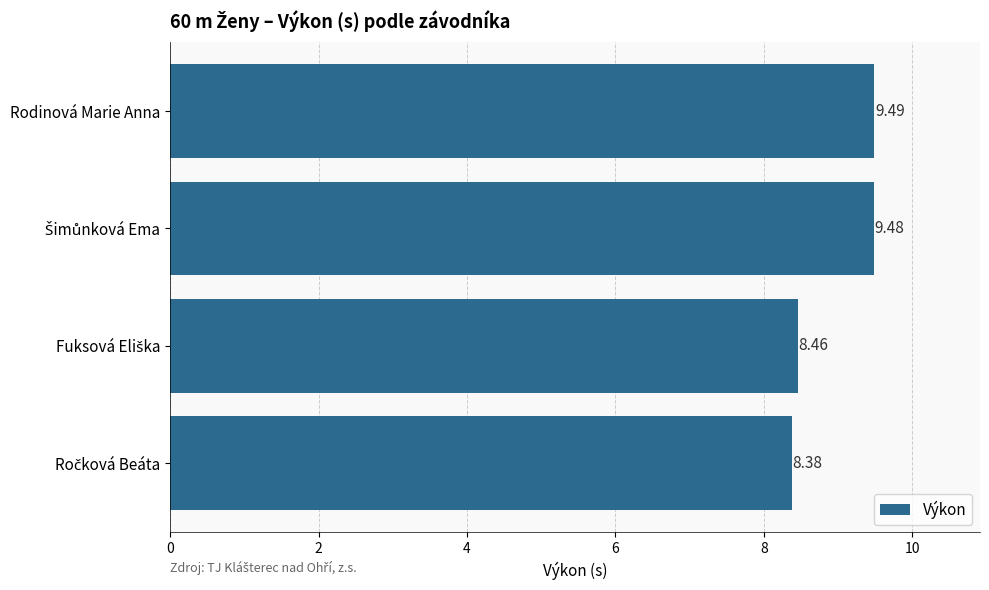

Which label corresponds to the largest value in the chart?

Rodinová Marie Anna